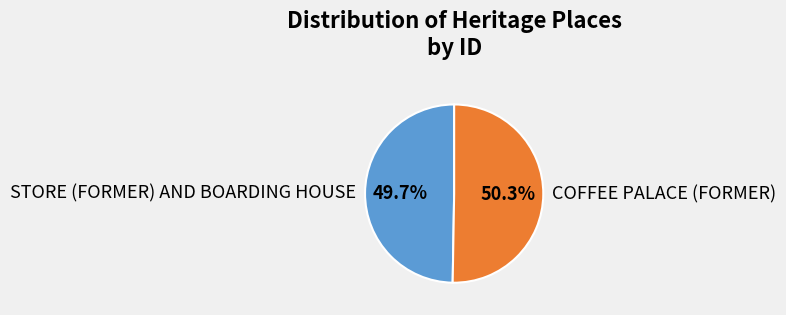

True or false: STORE (FORMER) AND BOARDING HOUSE accounts for 37% of the total.

False